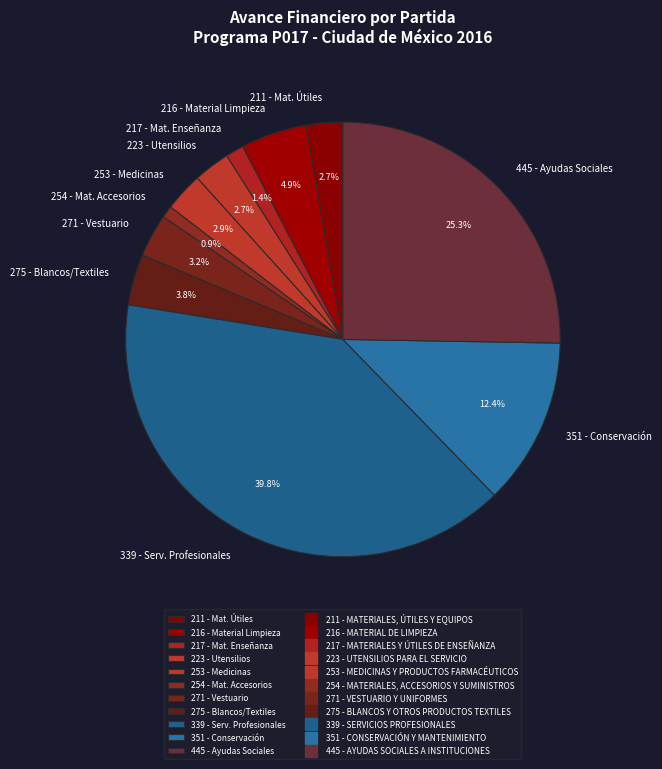

What is the largest slice in the pie chart?

339 - Serv. Profesionales